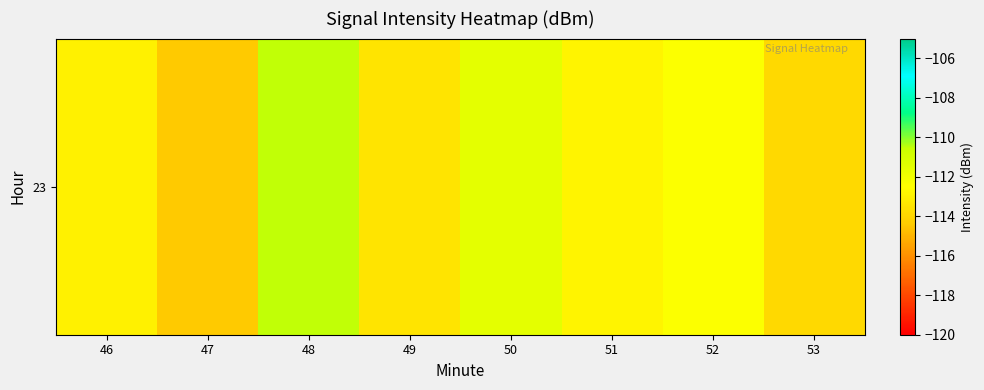

Rank the categories by value from lowest to highest.

47, 53, 49, 46, 51, 52, 50, 48